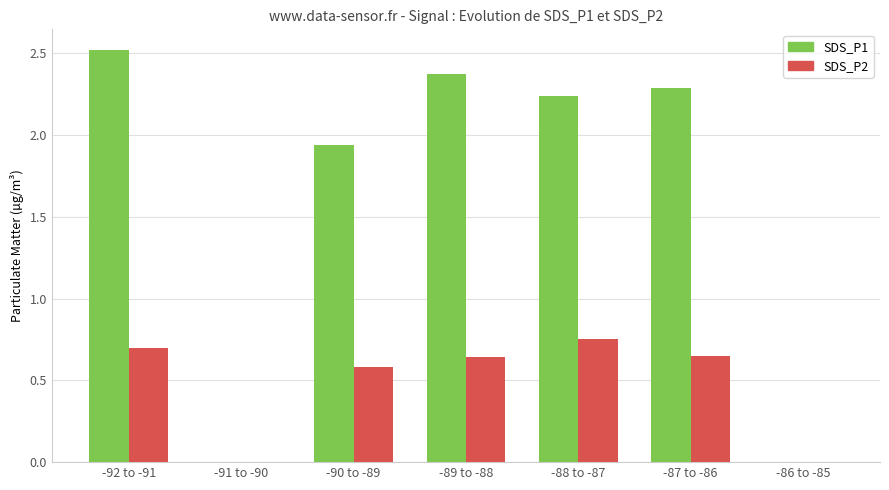

Which label corresponds to the largest value in the chart?

-92 to -91